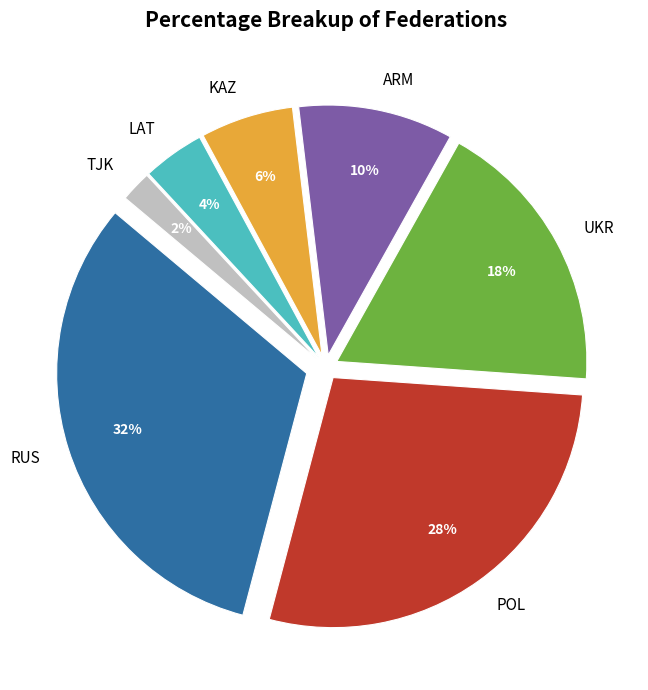

To the nearest percent, what is the average slice percentage?

14%